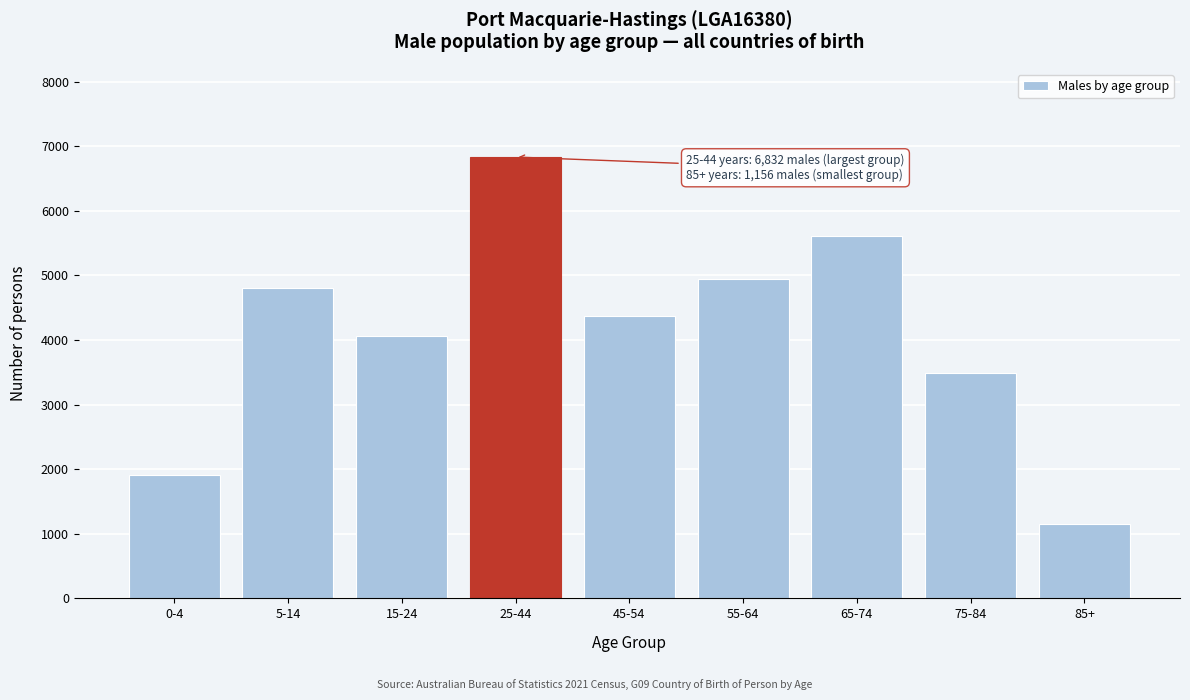

Reading right to left, extract all data points from this chart.

1156	3489	5617	4947	4368	6832	4056	4801	1915